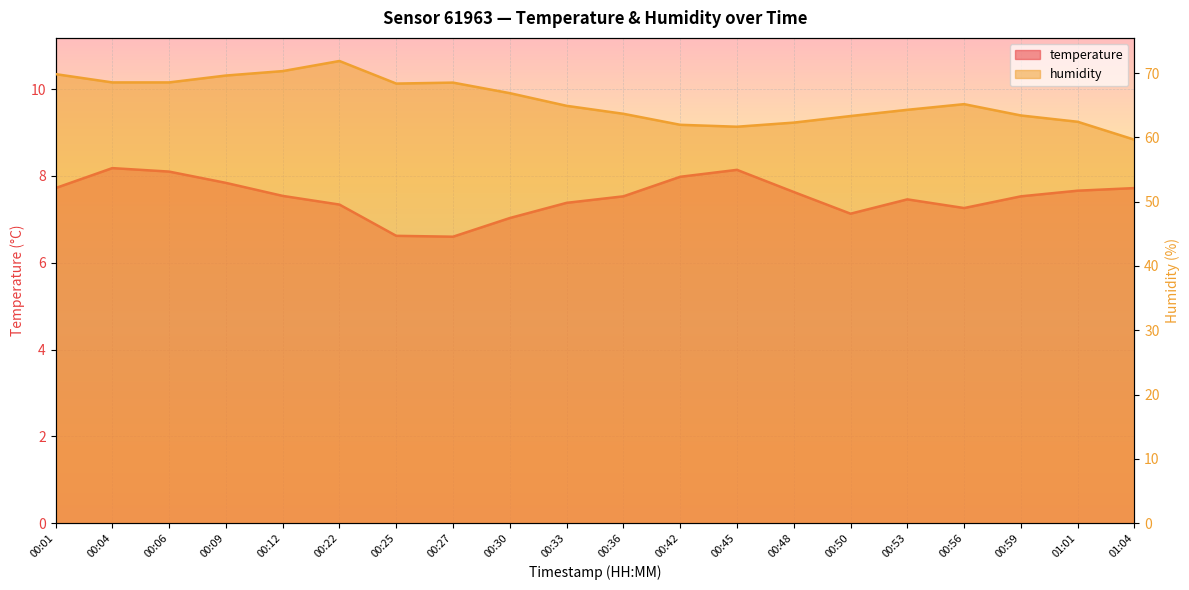

What are all the series names shown in the legend?

temperature, humidity